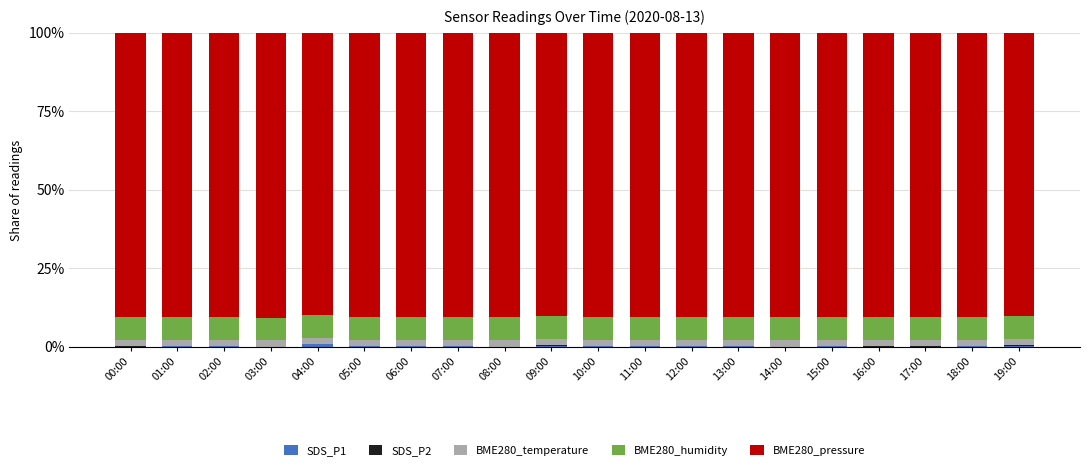

Which series changed the most between 06:00 and 07:00?

SDS_P1